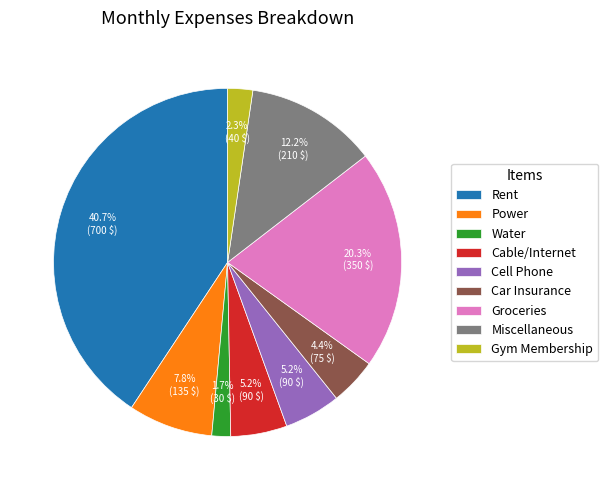

Is there any slice that represents more than half of the pie?

No